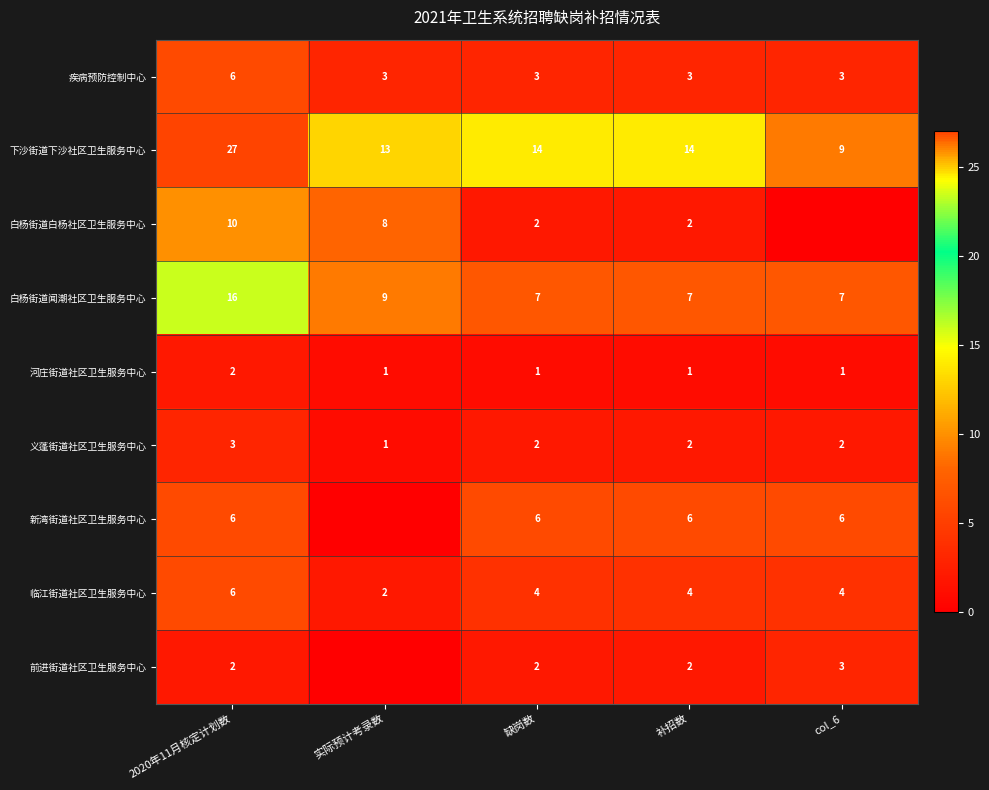

Between 实际预计考录数 and 2020年11月核定计划数, which is larger?

2020年11月核定计划数